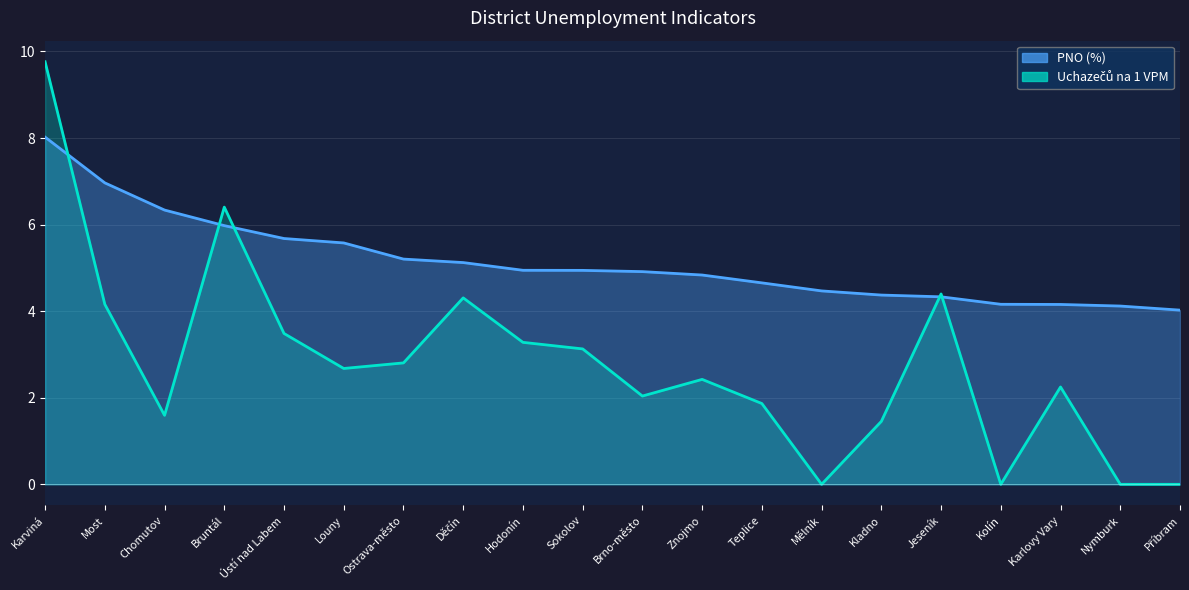

In Uchazečů na 1 VPM, how many points are higher than both neighbors (excluding endpoints)?

5